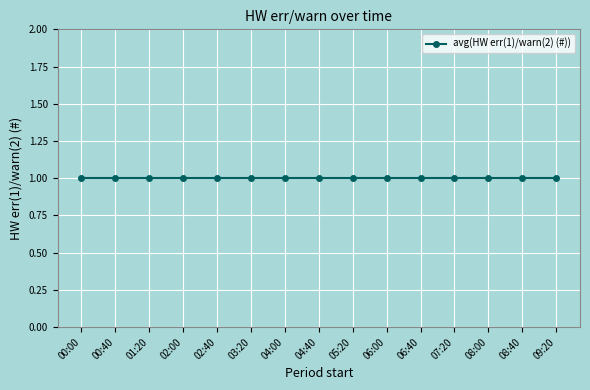

What is the minimum value for avg(HW err(1)/warn(2) (#))?

1